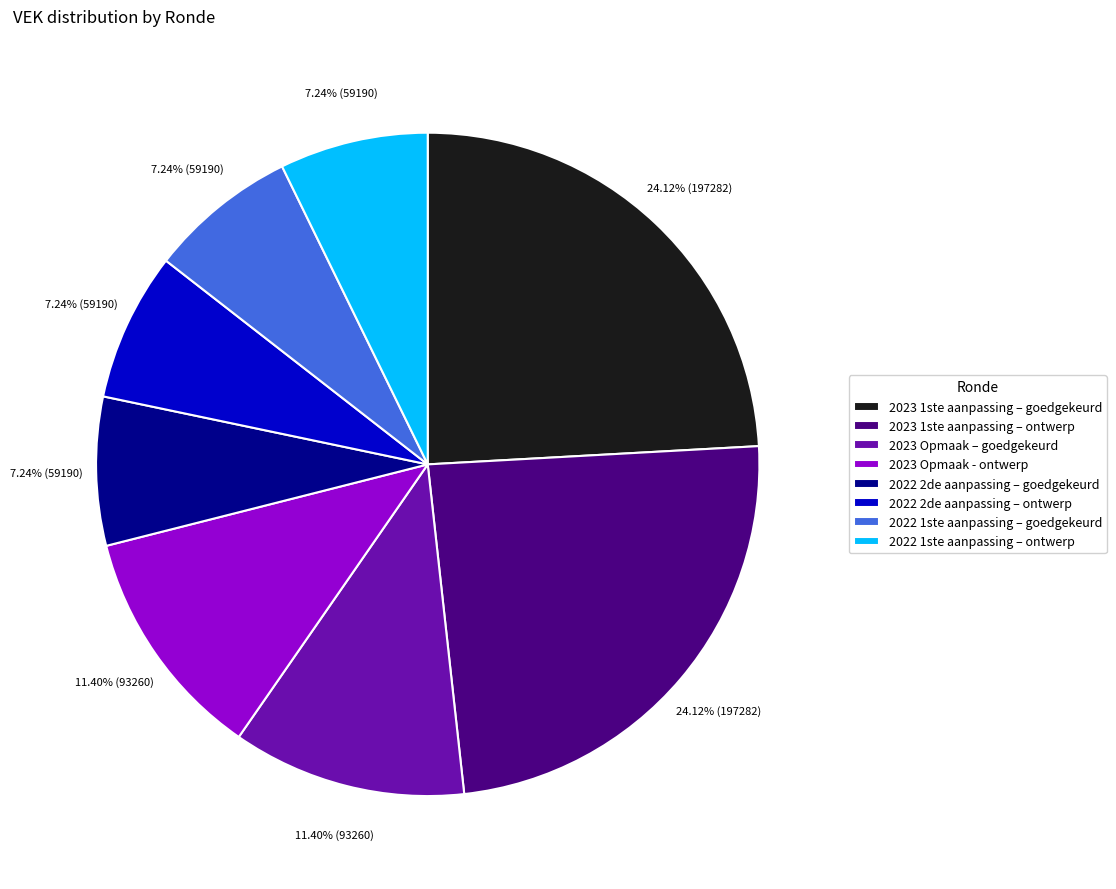

Approximately how many times larger is the value at 2023 Opmaak - ontwerp compared to 2022 2de aanpassing – goedgekeurd?

1.6